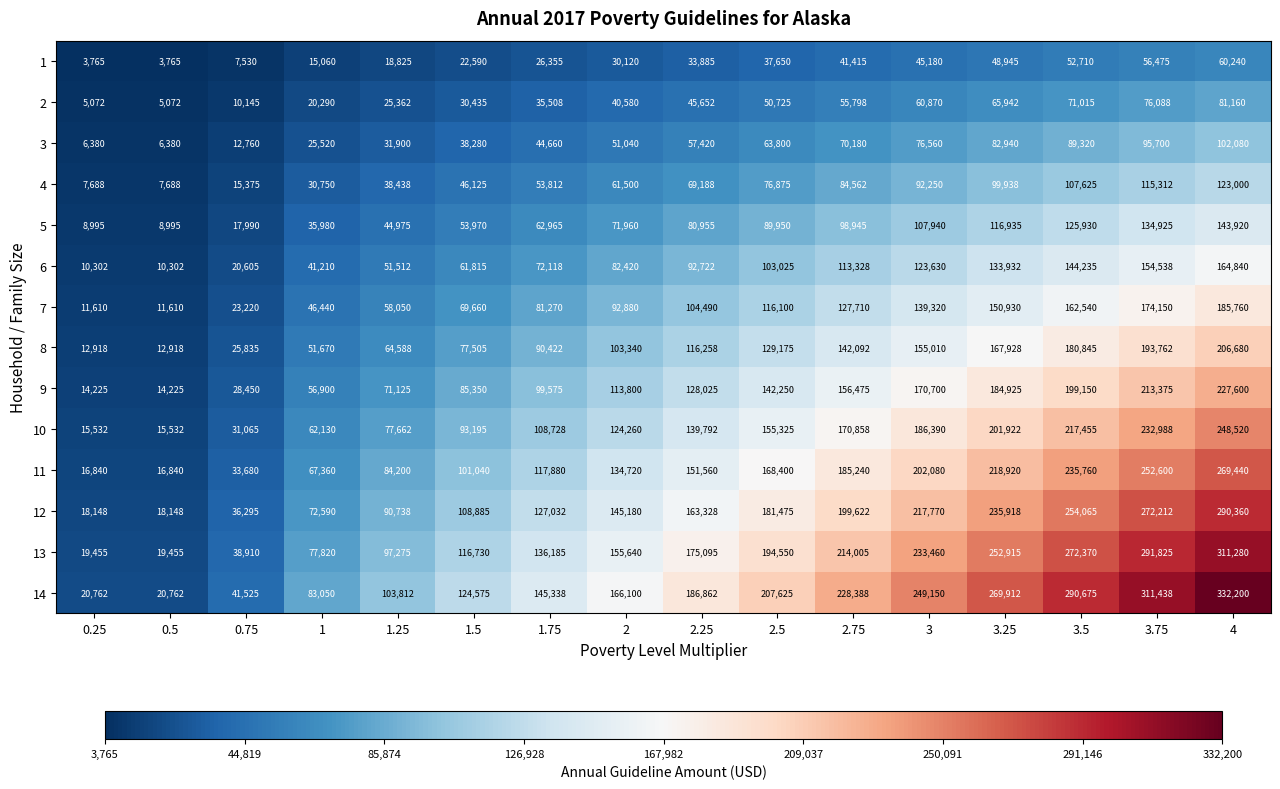

List the series in order of their peak value, highest first.

14, 13, 12, 11, 10, 9, 8, 7, 6, 5, 4, 3, 2, 1